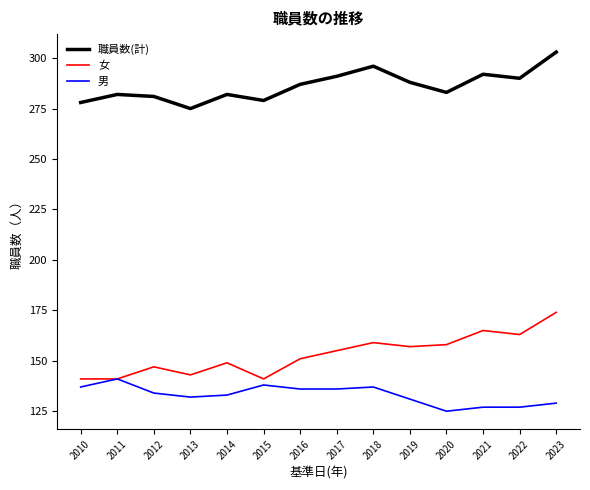

At how many categories does at least one series exceed 248?

14